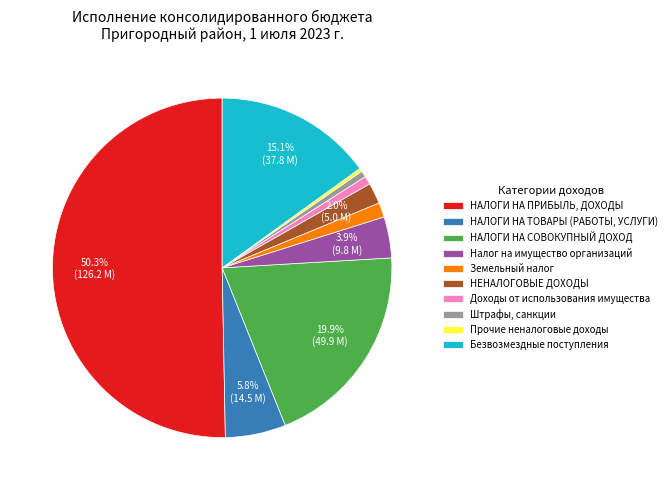

Which slice is the largest?

НАЛОГИ НА ПРИБЫЛЬ, ДОХОДЫ